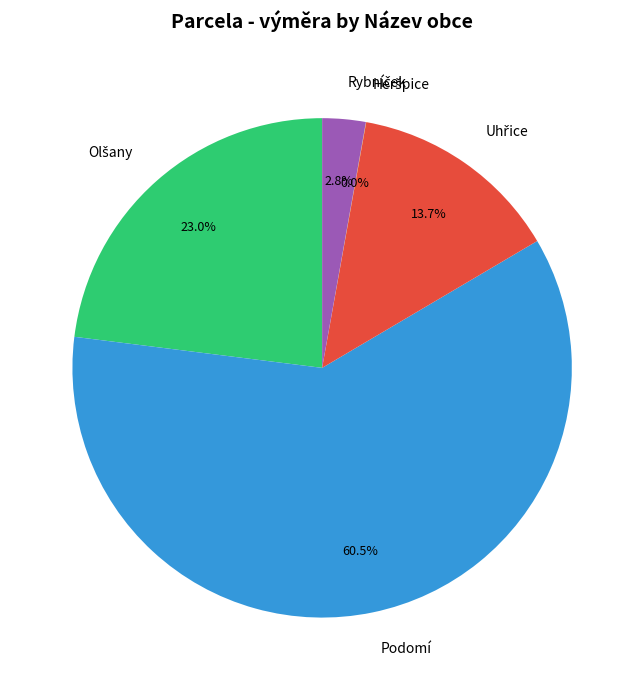

What is the largest slice in the pie chart?

Podomí